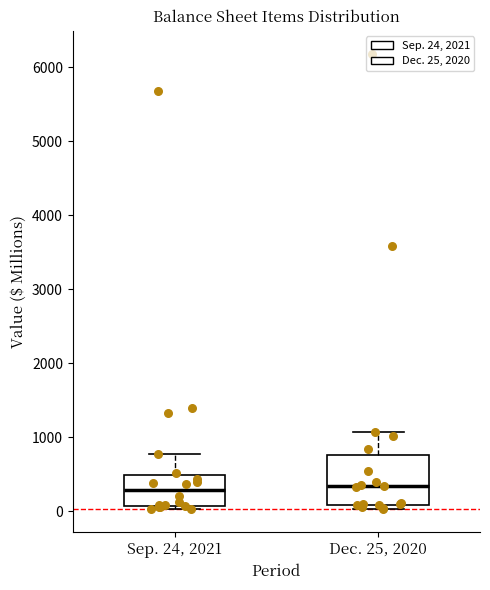

Where is the upper edge of the box for Dec. 25, 2020 on the y-axis? The values are not printed on the chart, so give them approximately, as read against the axis.

800